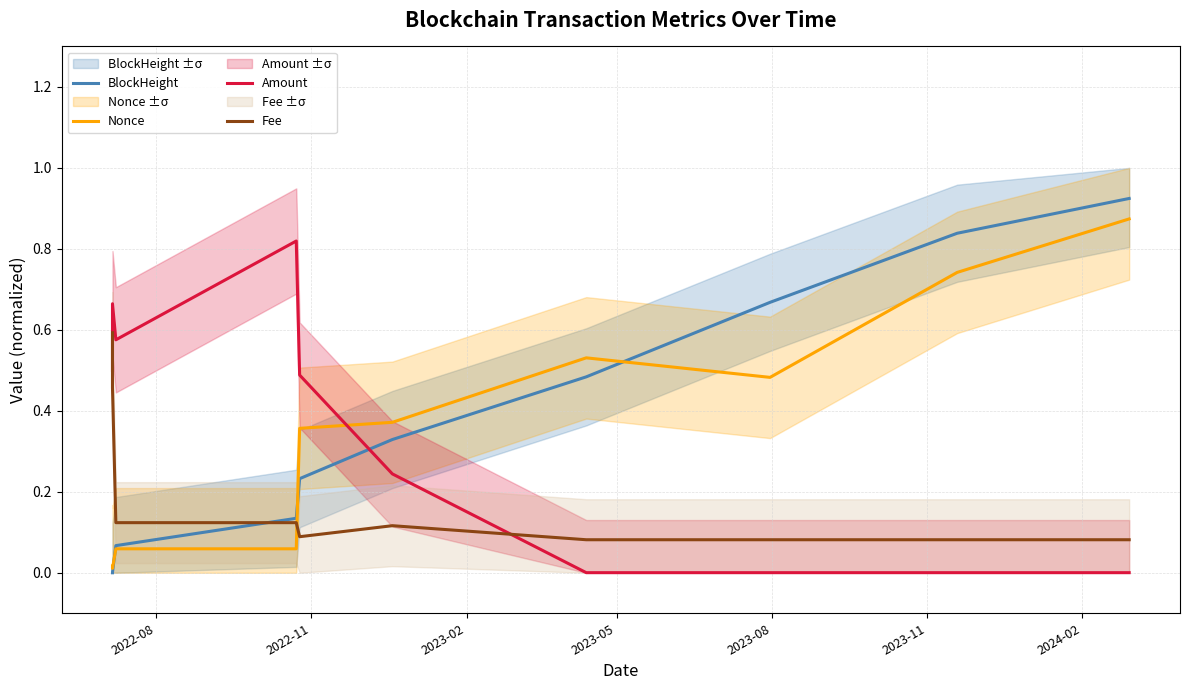

After their last crossing, which series has the higher values: Amount or BlockHeight?

BlockHeight